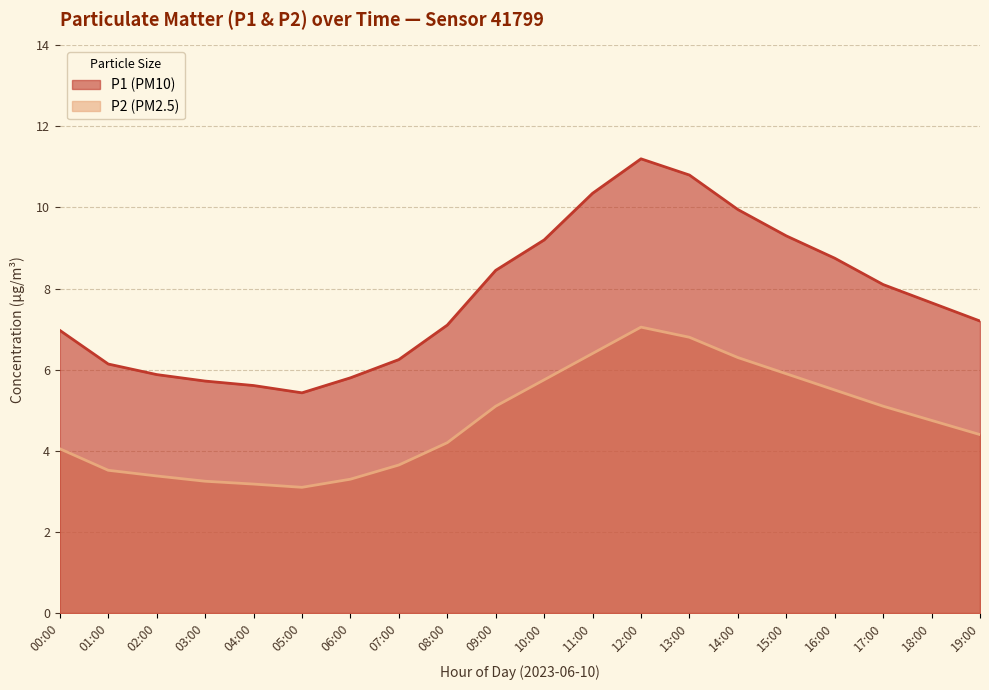

How many lines are shown in the chart?

2